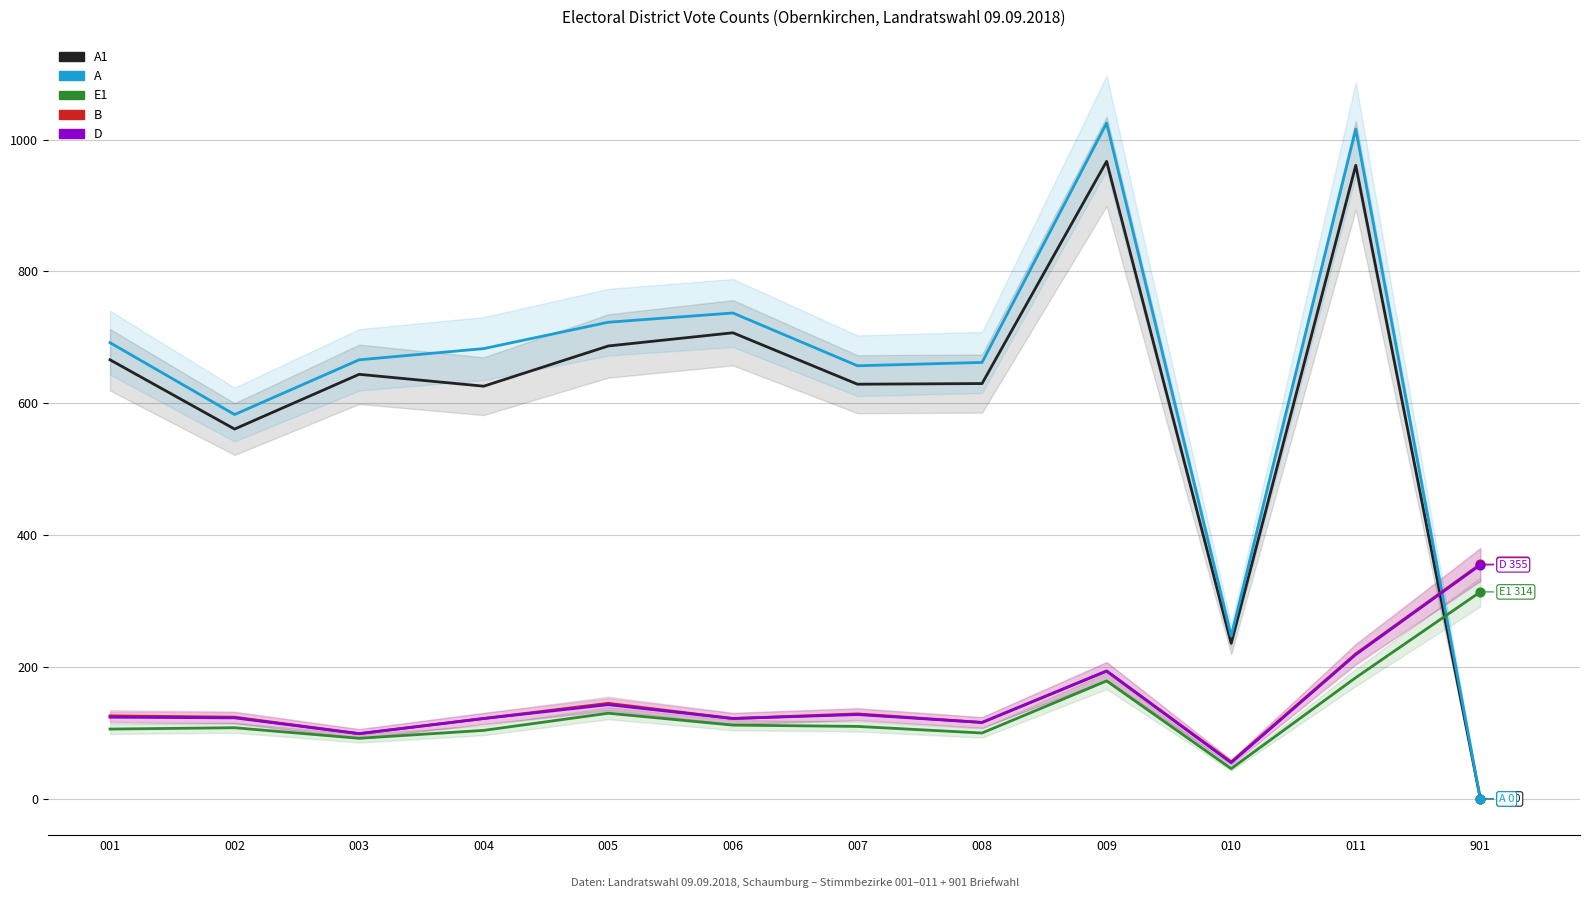

At how many categories does at least one series exceed 632?

9